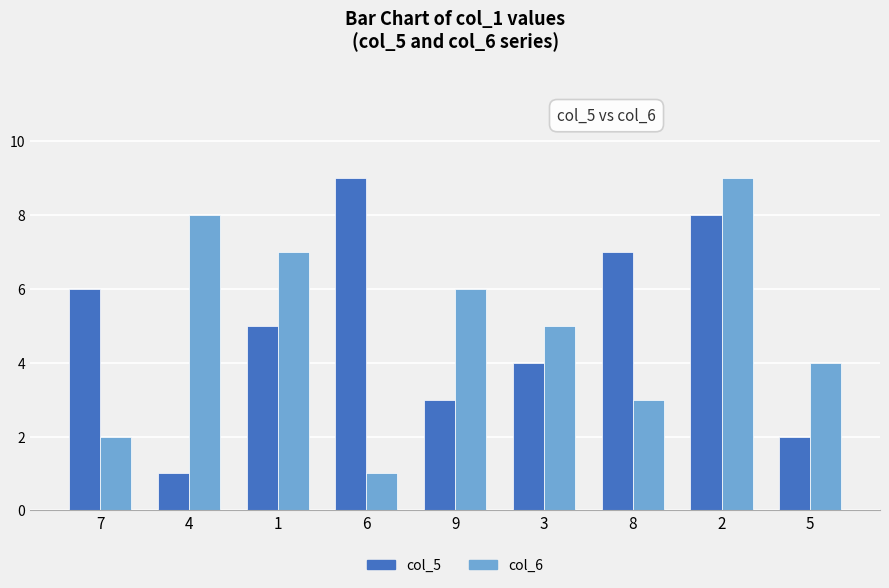

What is the minimum value shown in the chart?

1